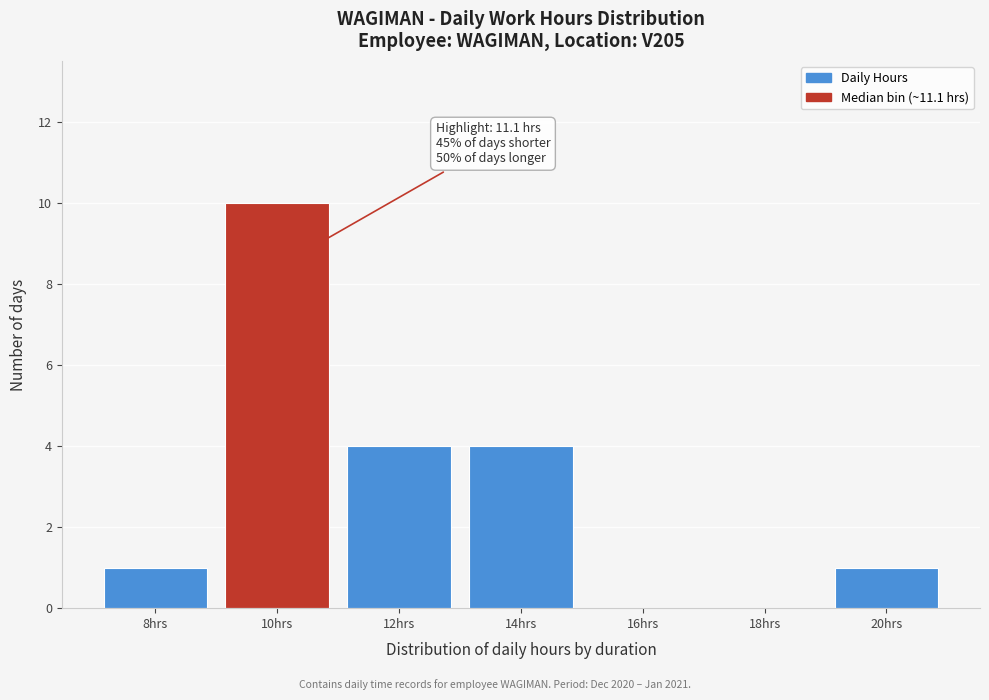

Reading left to right, transcribe all the data shown in this chart.

8hrs=1	10hrs=10	12hrs=4	14hrs=4	16hrs=0	18hrs=0	20hrs=1